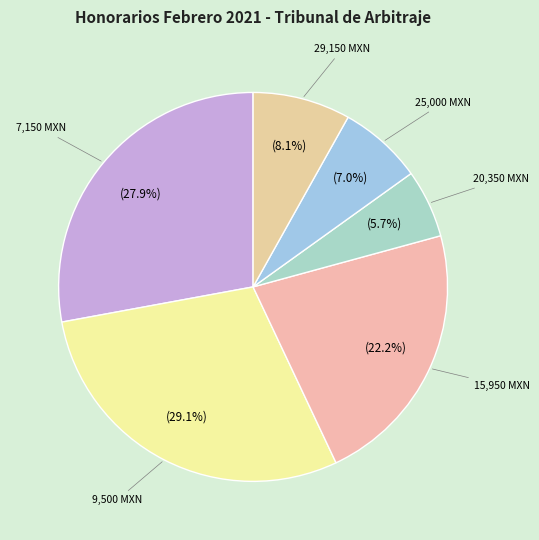

Which has a higher value, 15,950 MXN or 25,000 MXN?

15,950 MXN